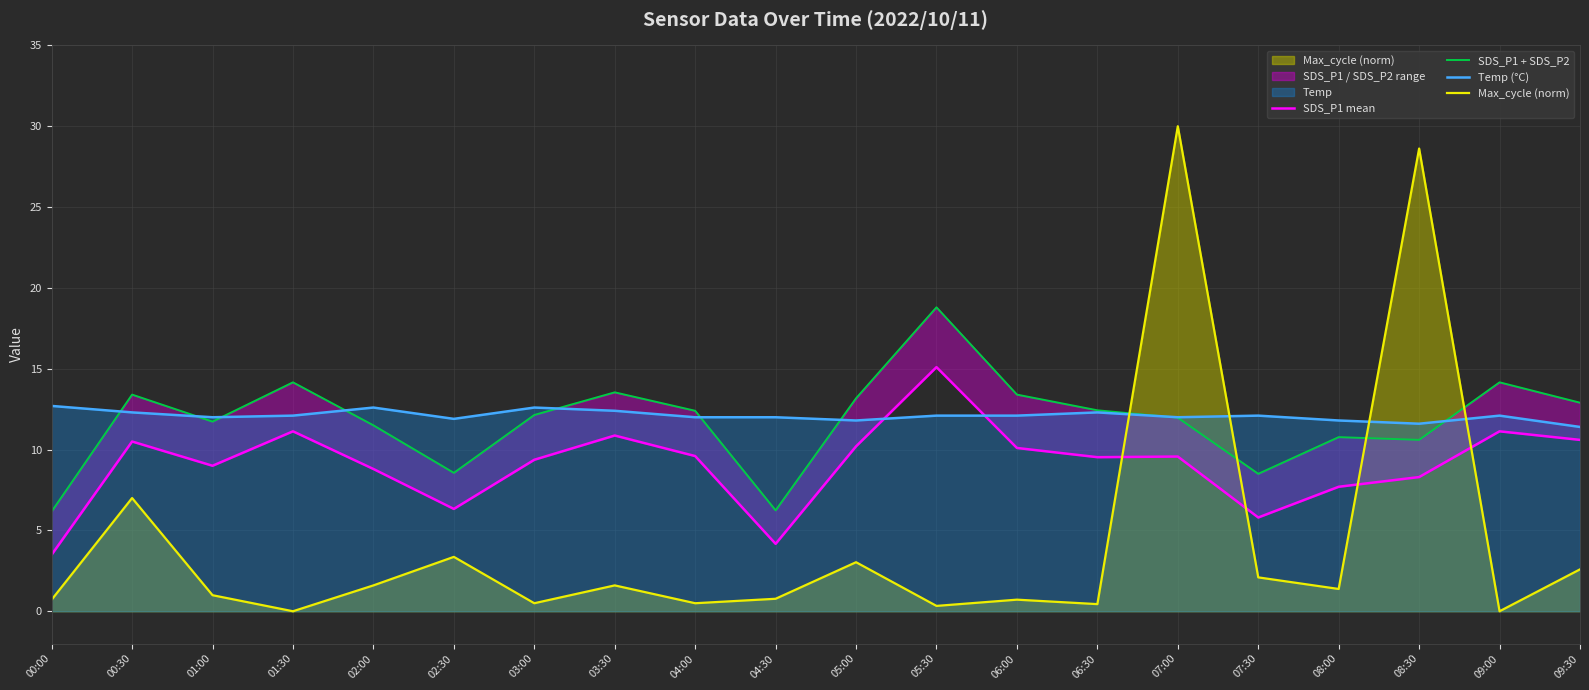

Is the value of SDS_P1 + SDS_P2 at 05:30 greater than the value of Max_cycle (norm) at 07:30?

Yes